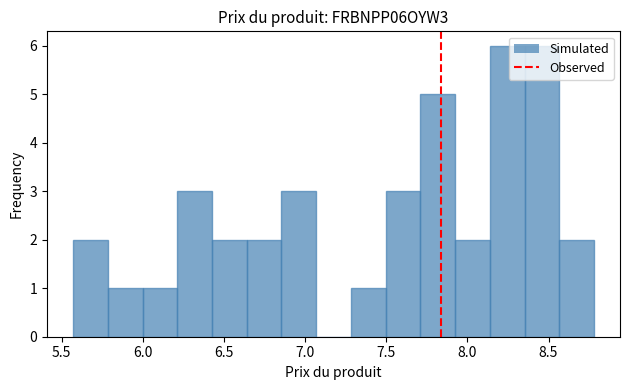

What is the height of the bar covering 8.55 to 8.80 on the x-axis? Neither the bar edges nor the heights are printed on the chart, so give them approximately, as read against the axes.

2